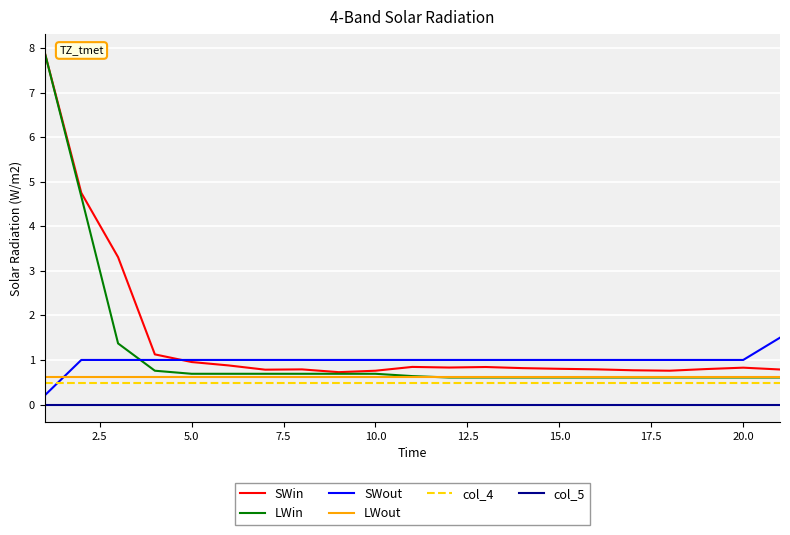

What are all the series names shown in the legend?

SWin, LWin, SWout, LWout, col_4, col_5